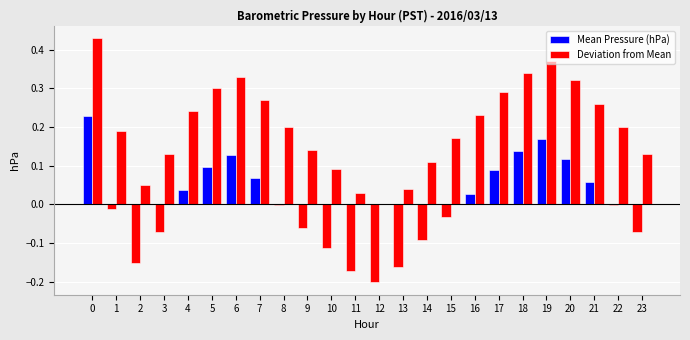

Count the number of categories in the chart.

24